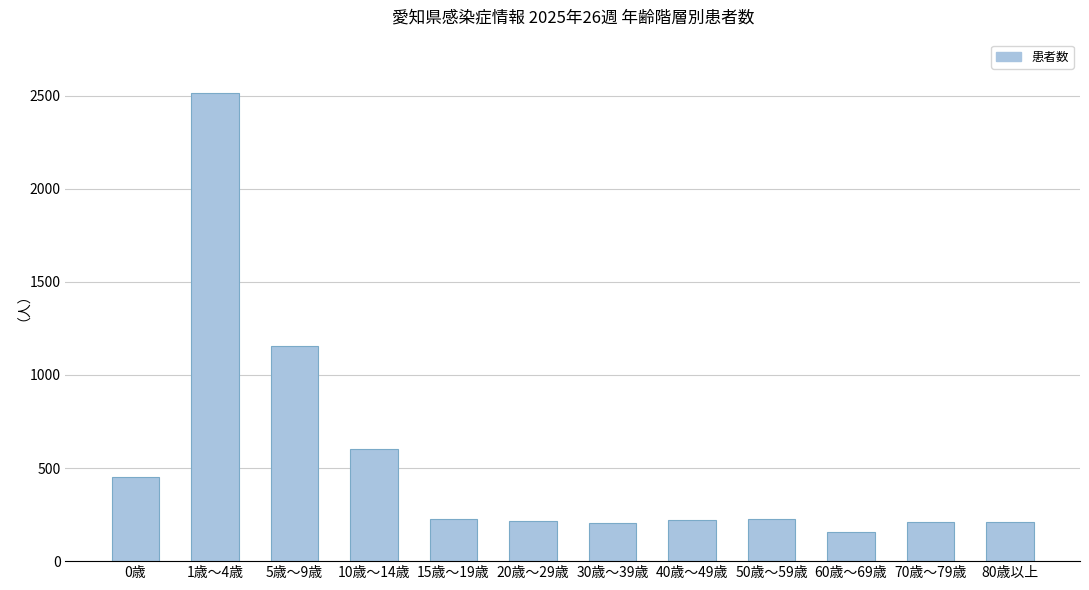

What is the label of the 4th bar from the right?

50歳～59歳